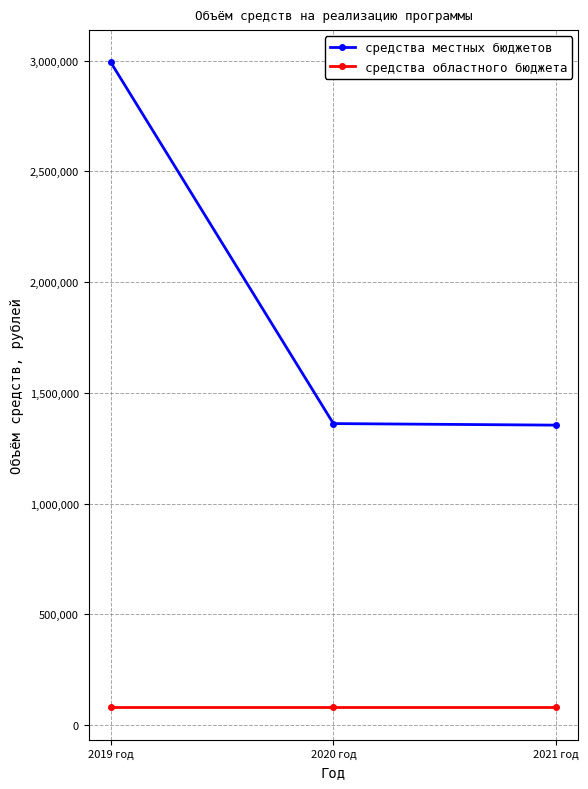

Is the value of средства областного бюджета at 2021 год greater than the value of средства местных бюджетов at 2019 год?

No